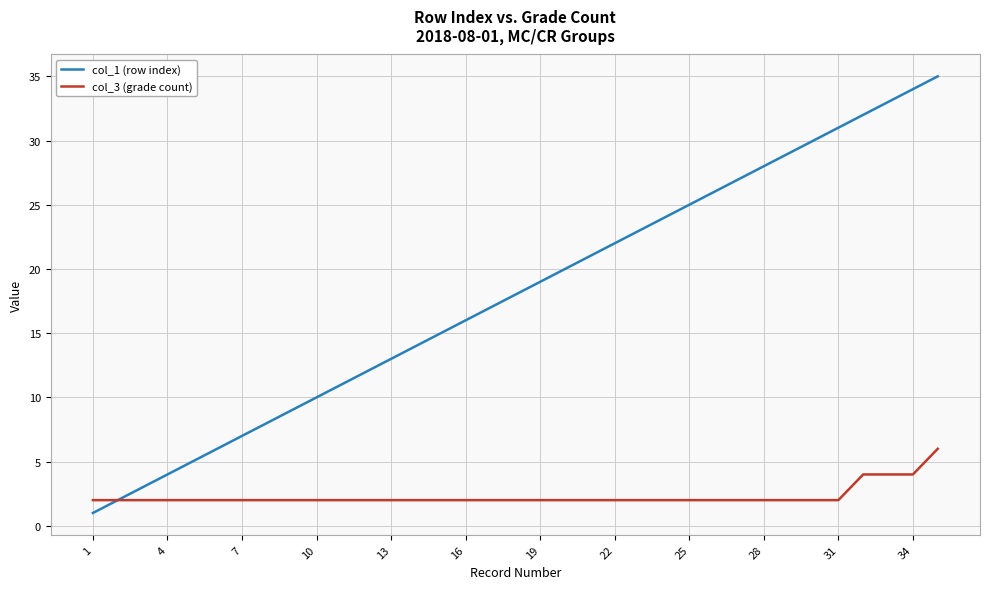

Which series has the largest range (max minus min)?

col_1 (row index)